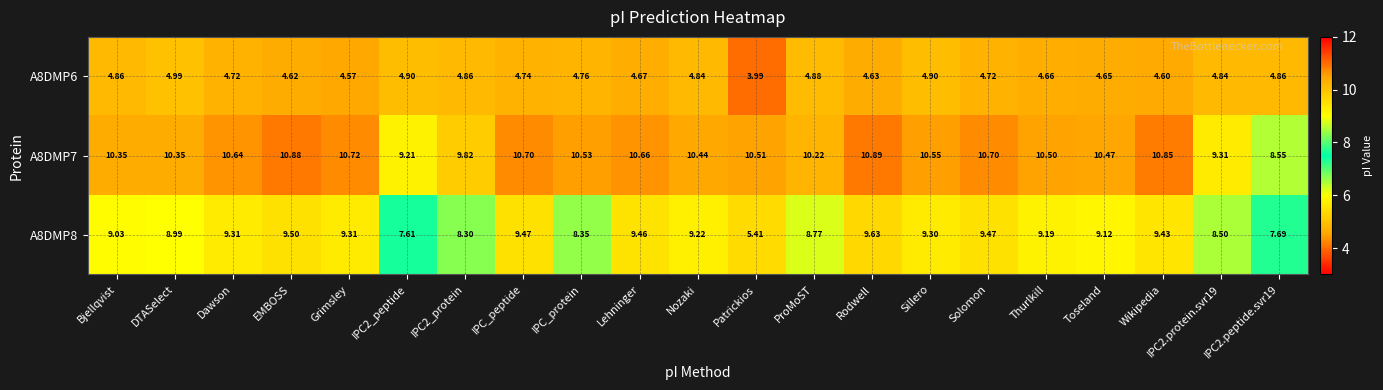

List the series in order of their peak value, highest first.

A8DMP7, A8DMP8, A8DMP6